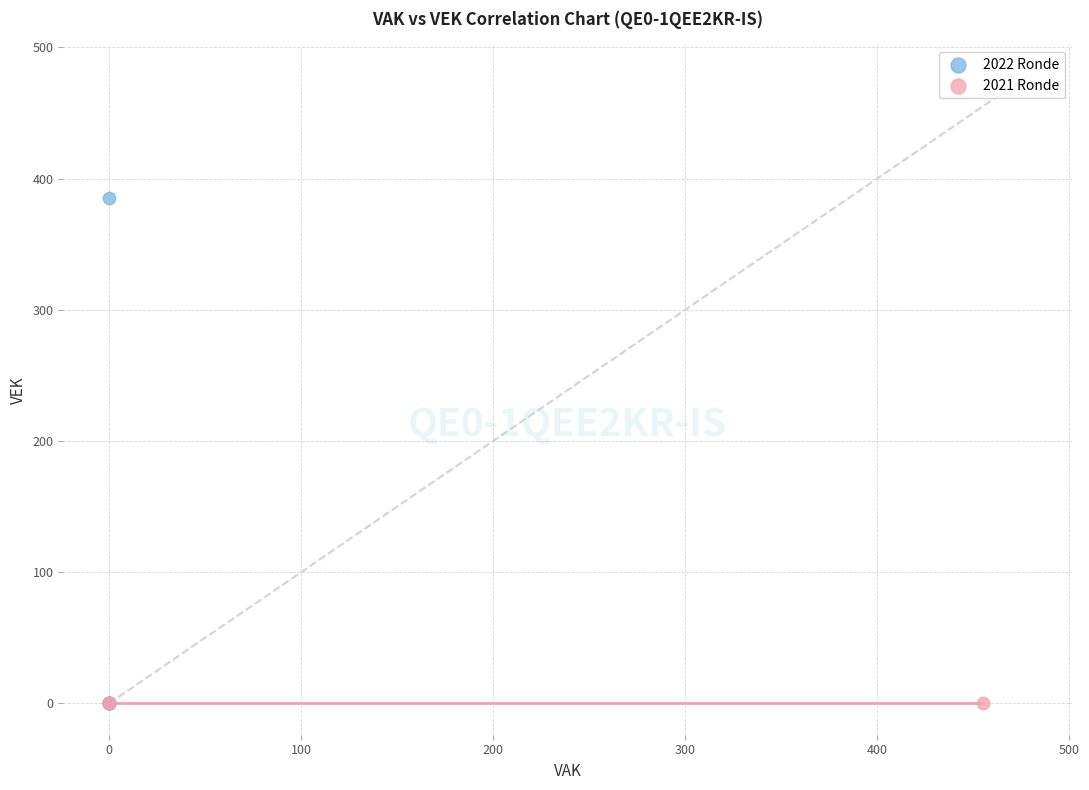

Which series reaches the maximum Y coordinate?

2022 Ronde